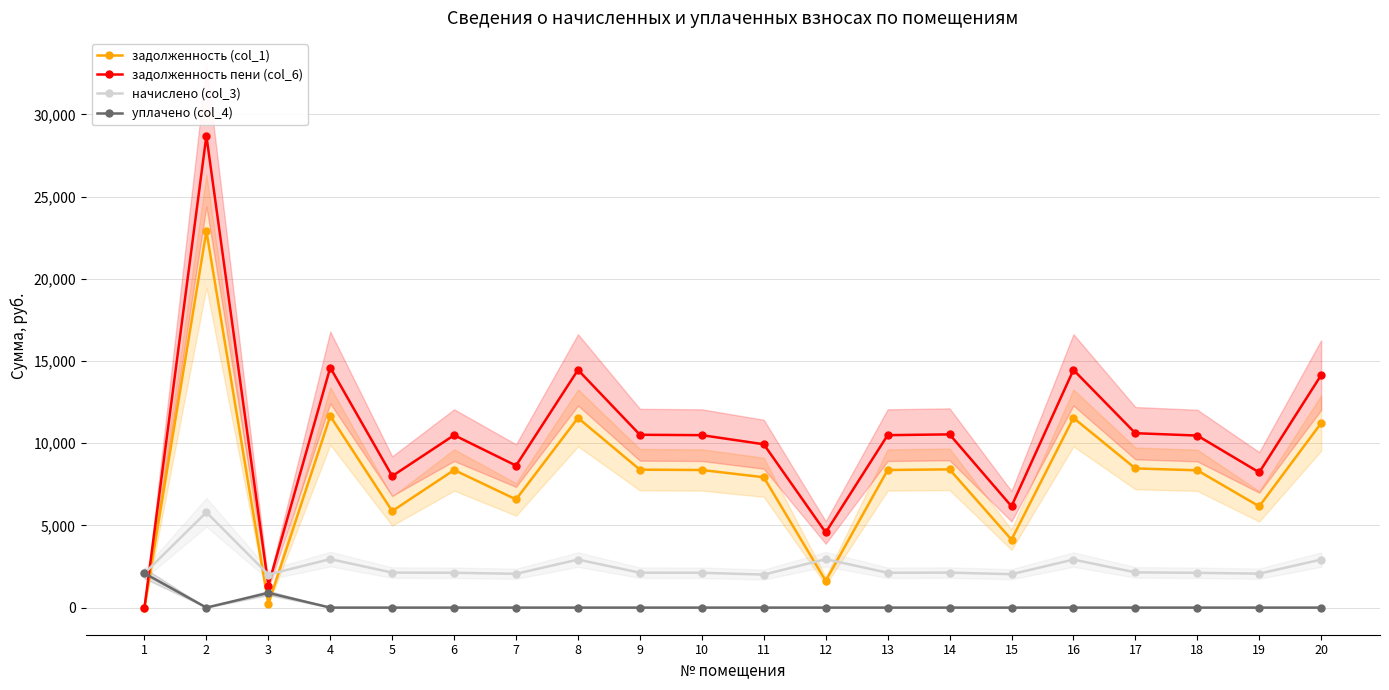

How many values in уплачено (col_4) are above zero?

2